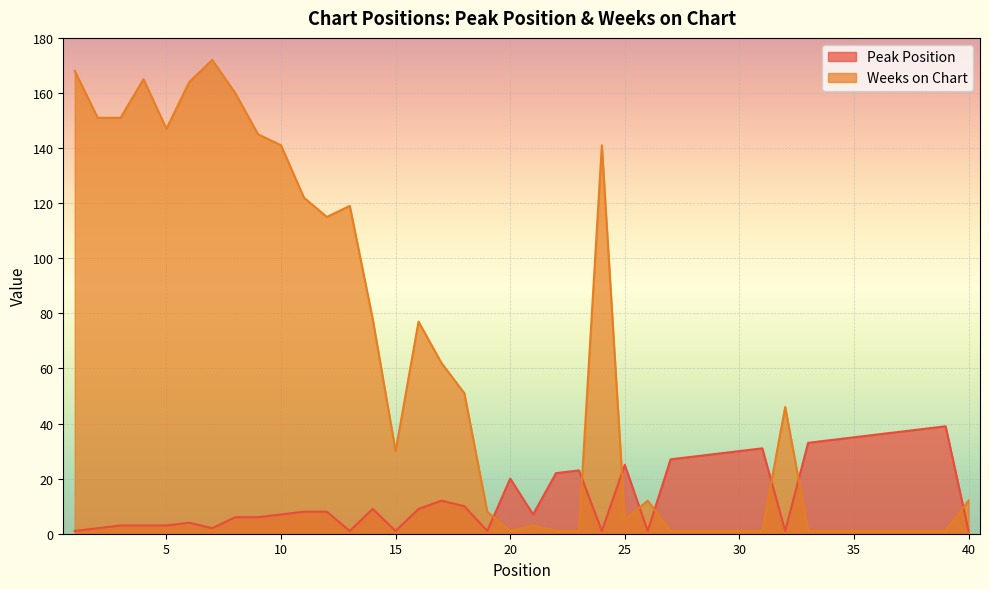

Which series has the largest total across all categories?

Weeks on Chart